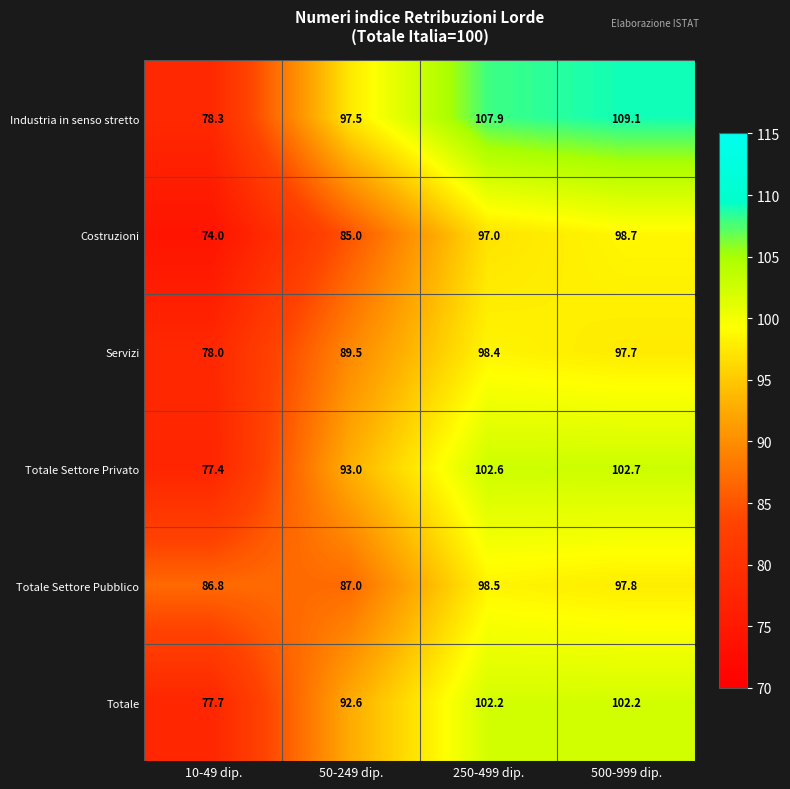

What is the sum of the Totale Settore Privato values at 500-999 dip. and 50-249 dip.?

195.7